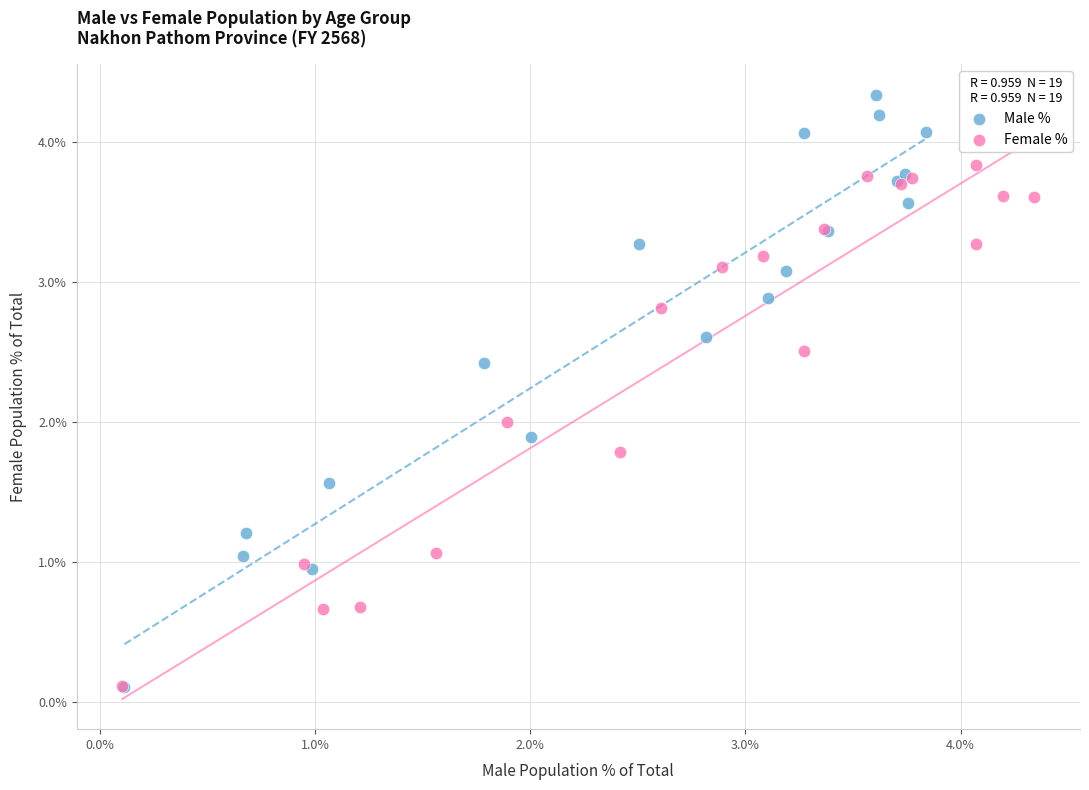

What are all the series names shown in the legend?

Male %, Female %